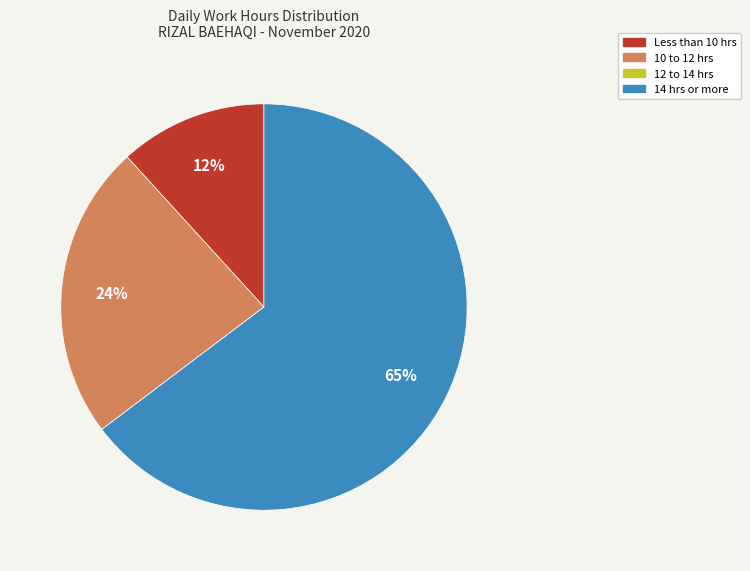

To the nearest percent, what is the average slice percentage?

25%